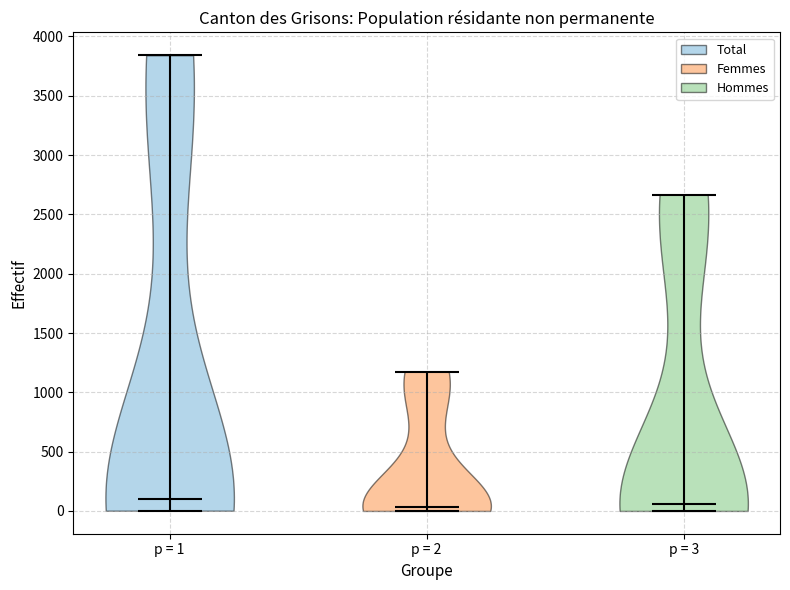

What is the highest point the violin for p = 1 reaches on the y-axis? The values are not printed on the chart, so give them approximately, as read against the axis.

3850